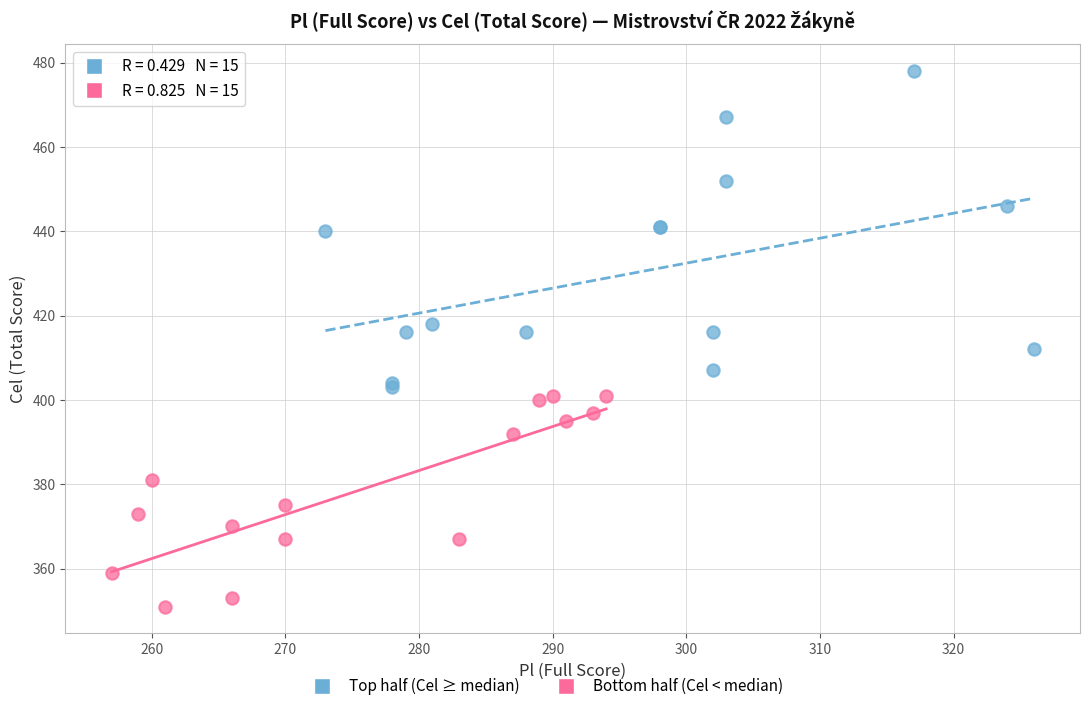

Which series contains the lowest Y value?

Bottom half (Cel < median)